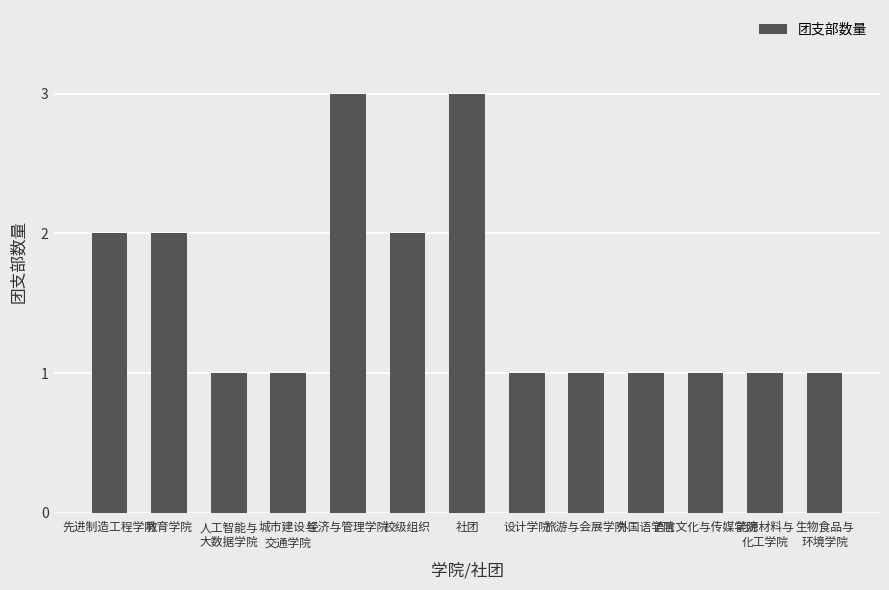

The value at 语言文化与传媒学院 is 1. True or false?

True